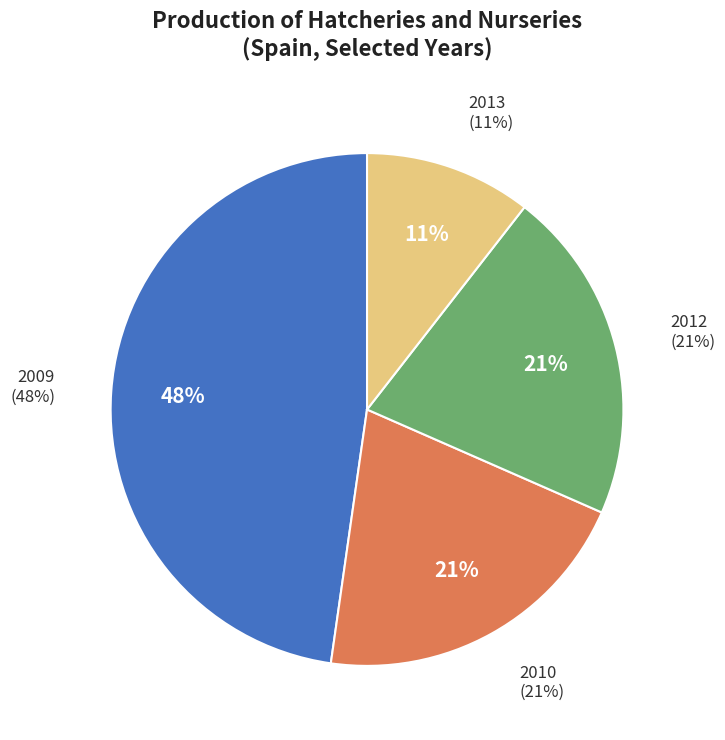

To the nearest percent, what portion does 2009 represent?

48%